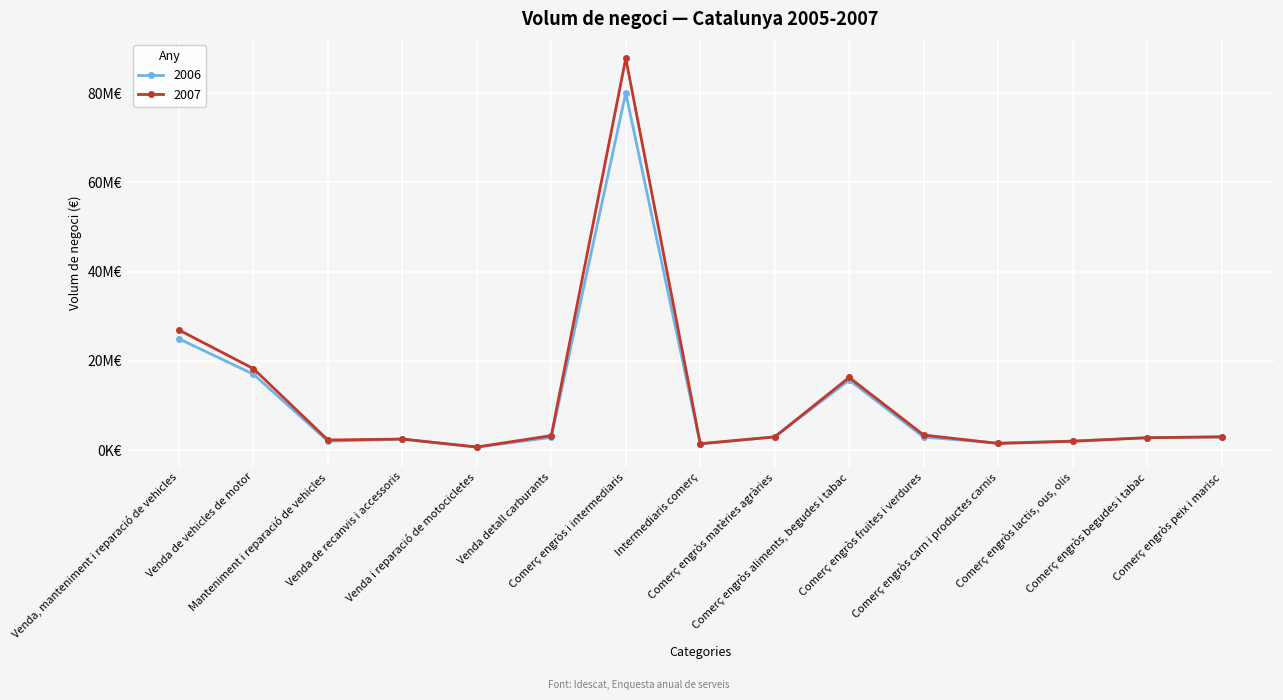

Which series has the widest spread of values?

2007